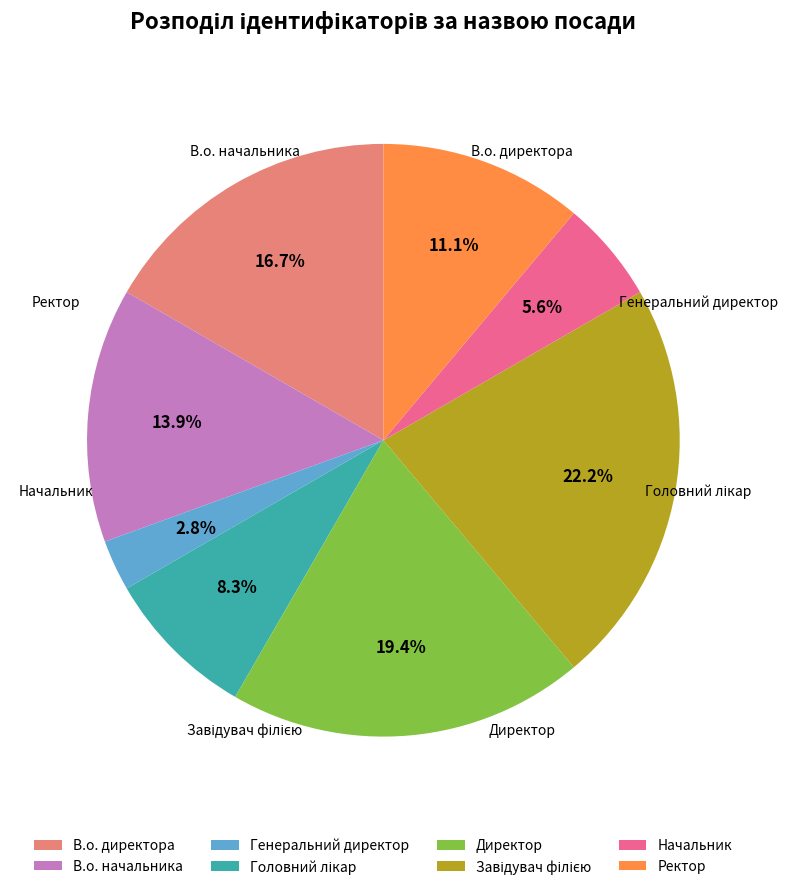

How many slices are in this pie chart?

8